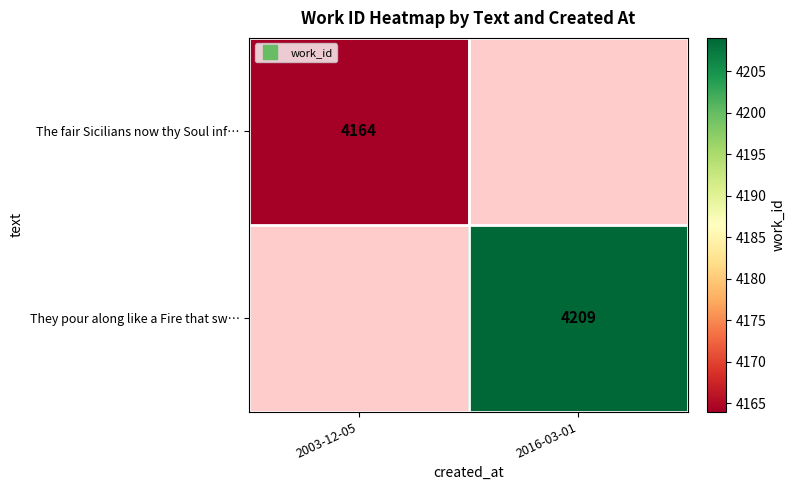

What is the maximum value shown in the chart?

4209.0